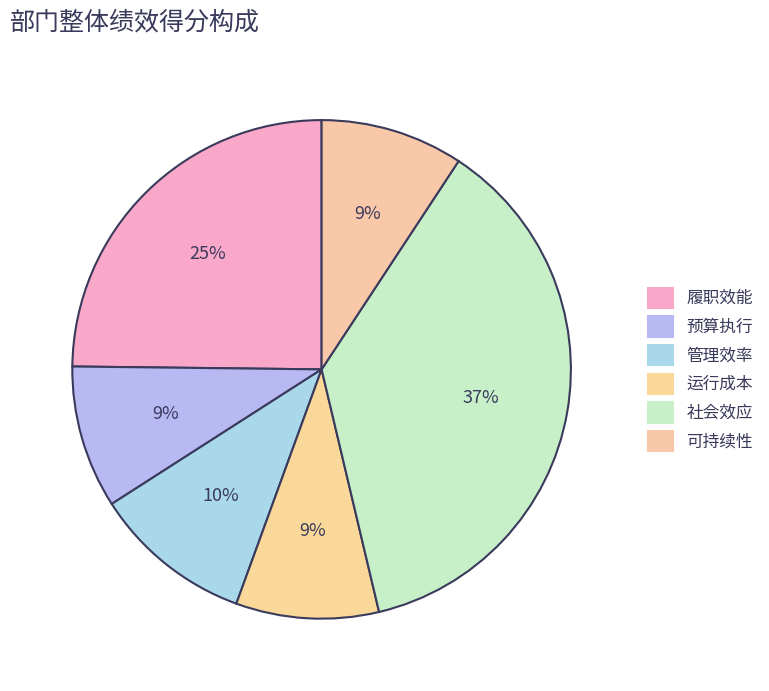

True or false: 可持续性 accounts for 9% of the total.

True